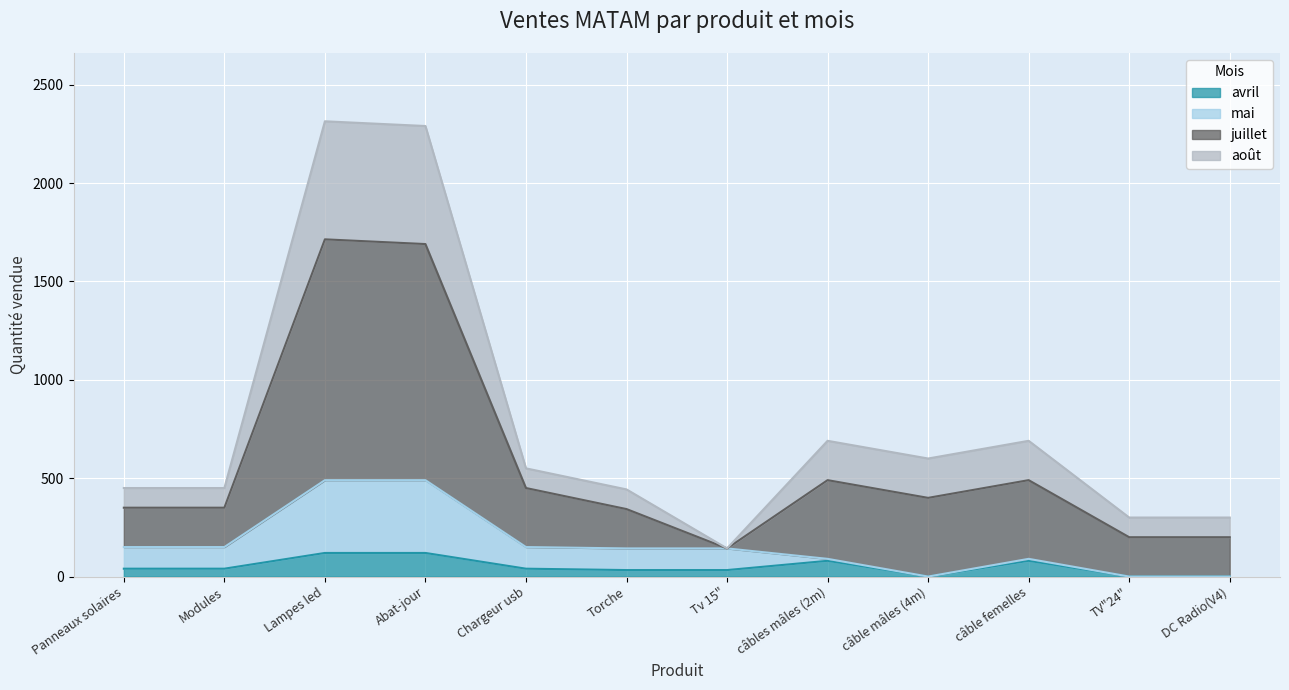

At Modules, list the series in order from smallest to largest.

avril, mai, août, juillet